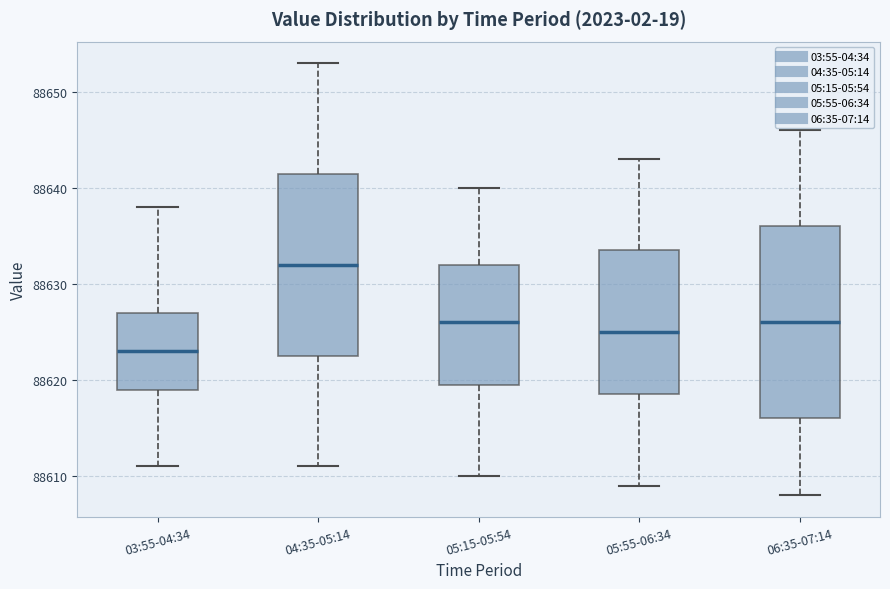

Which box has the lowest median line?

03:55-04:34